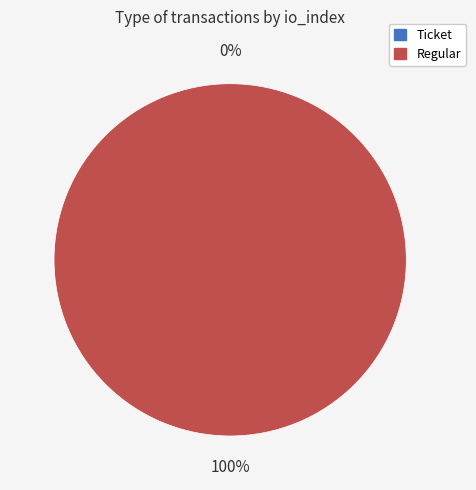

Does Ticket (io_index=0) represent more than half of the total?

No